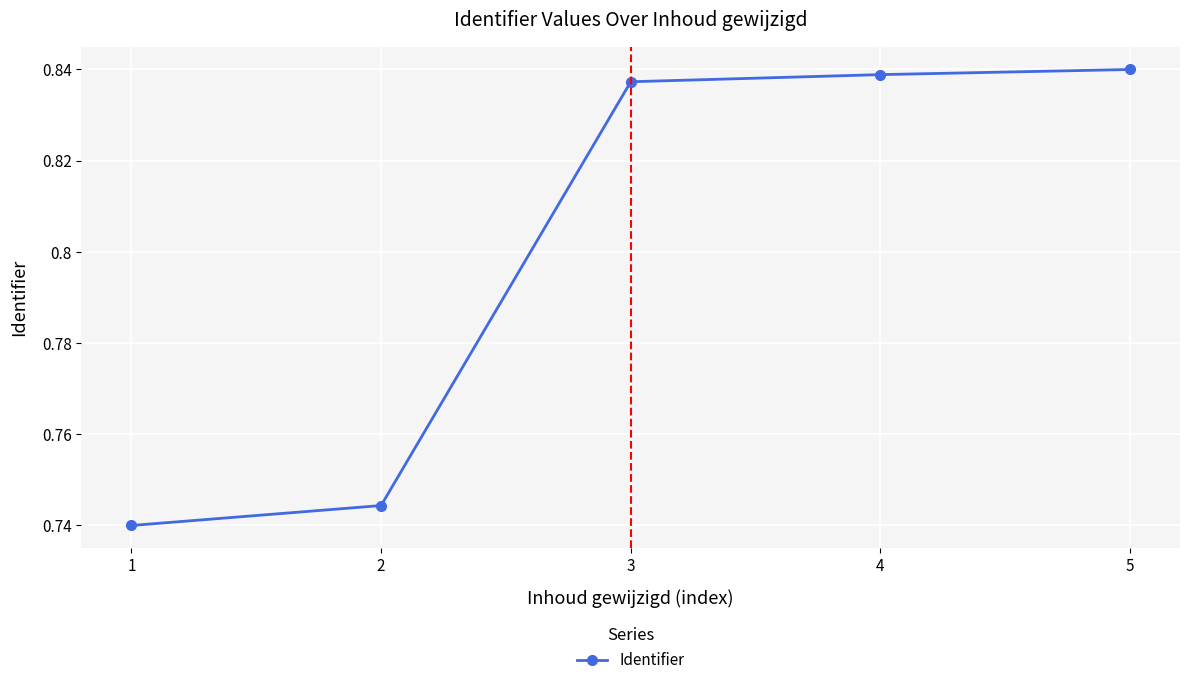

Does the chart display data point markers on the line(s)?

Yes